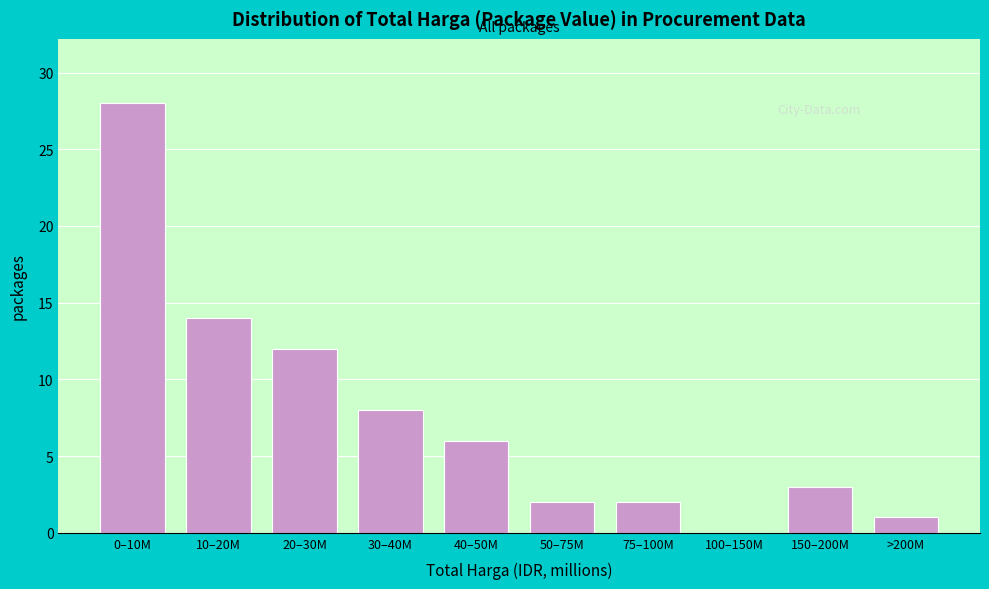

Reading right to left, list all the values displayed in this chart.

>200M=1	150–200M=3	100–150M=0	75–100M=2	50–75M=2	40–50M=6	30–40M=8	20–30M=12	10–20M=14	0–10M=28